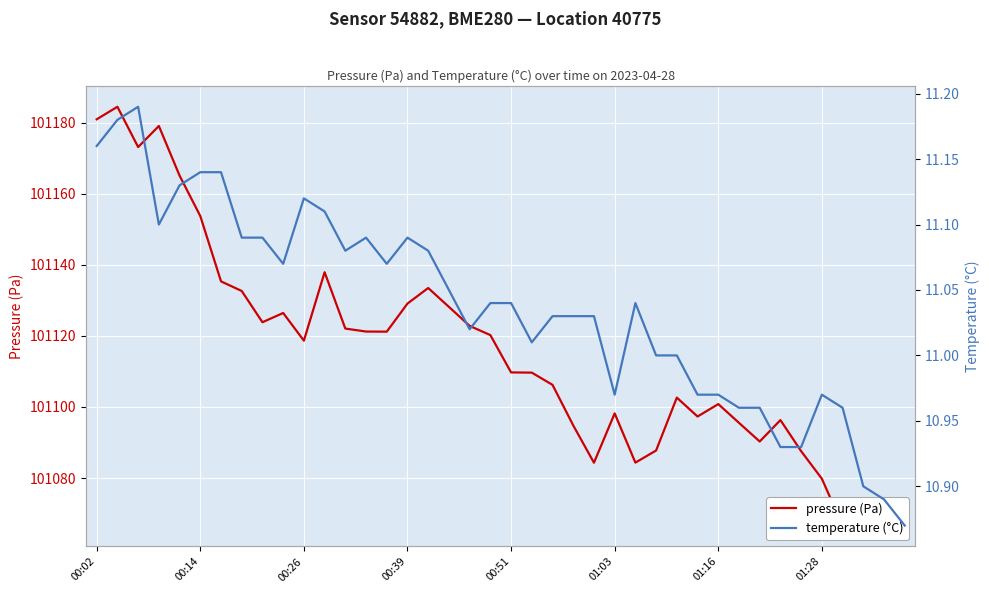

True or false: pressure (Pa) and temperature (°C) cross at least once.

False